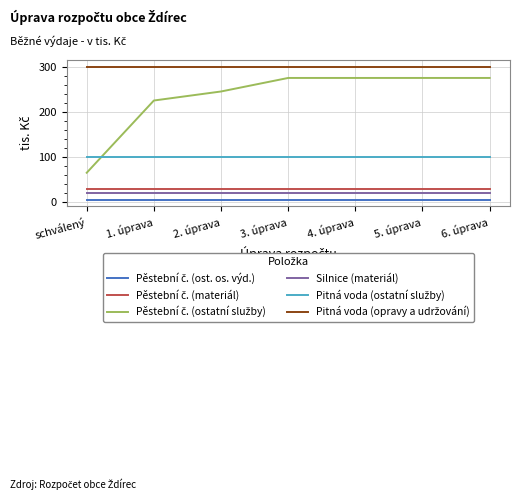

What is the greatest value displayed?

300